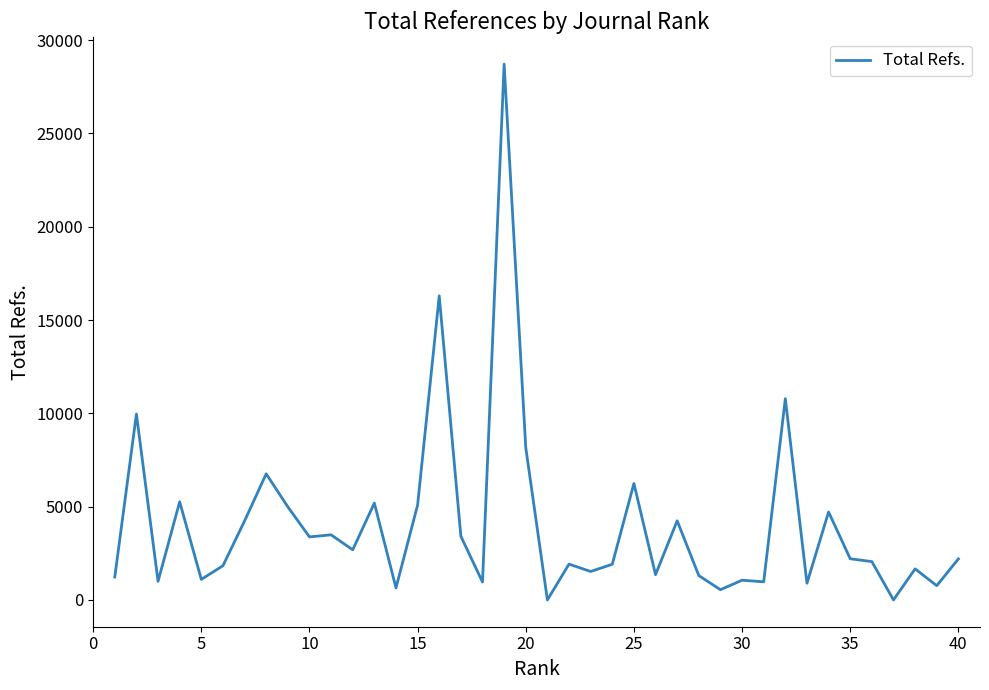

True or false: the data has more than 0 interior local peaks.

True